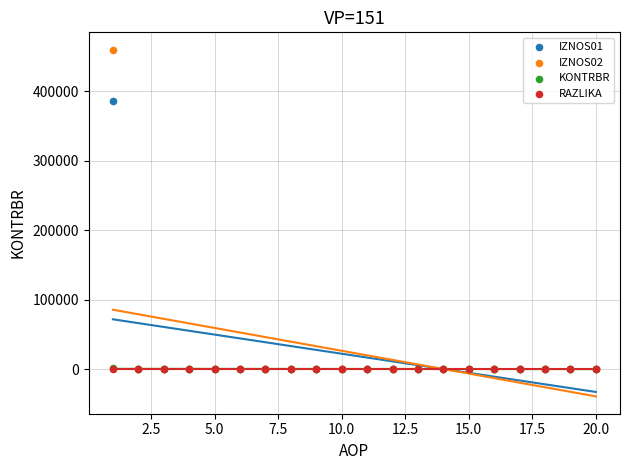

Which series contains the highest Y value?

IZNOS02